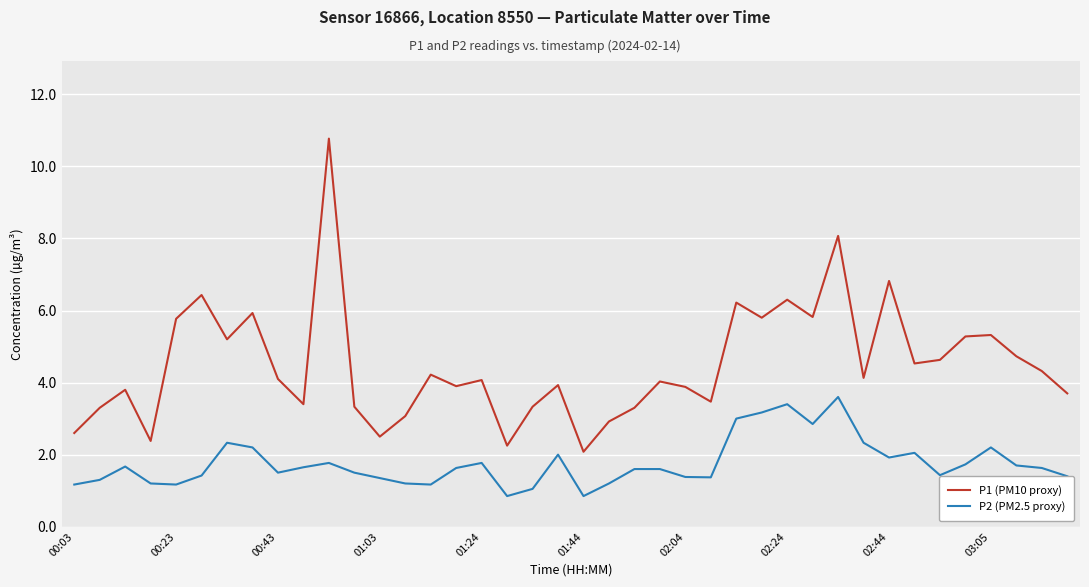

Which series has the largest range (max minus min)?

P1 (PM10 proxy)